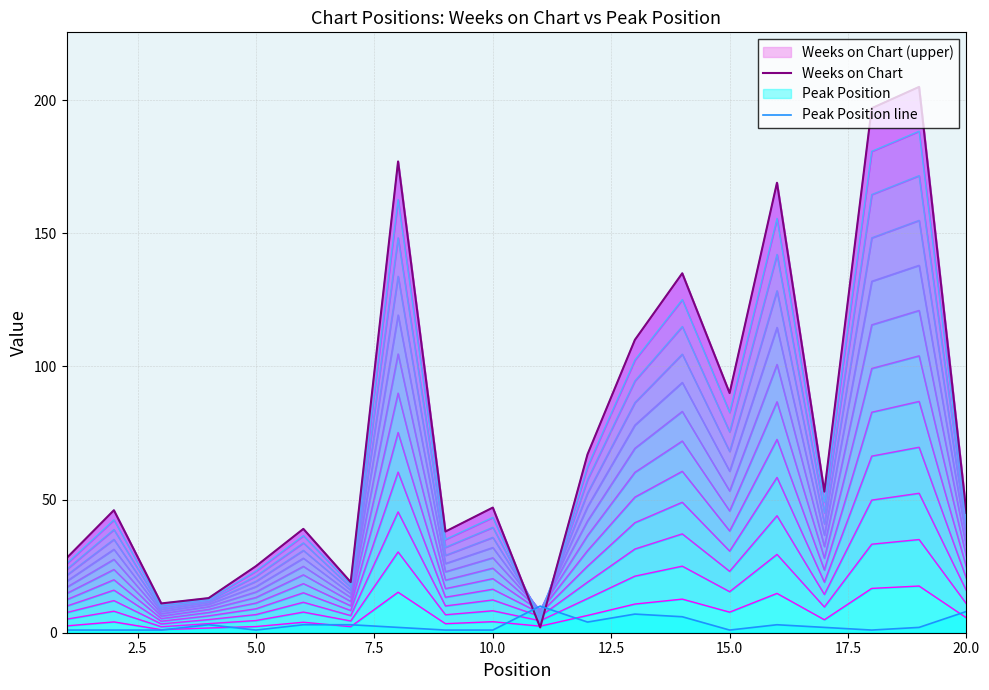

At how many categories does at least one series exceed 60?

8